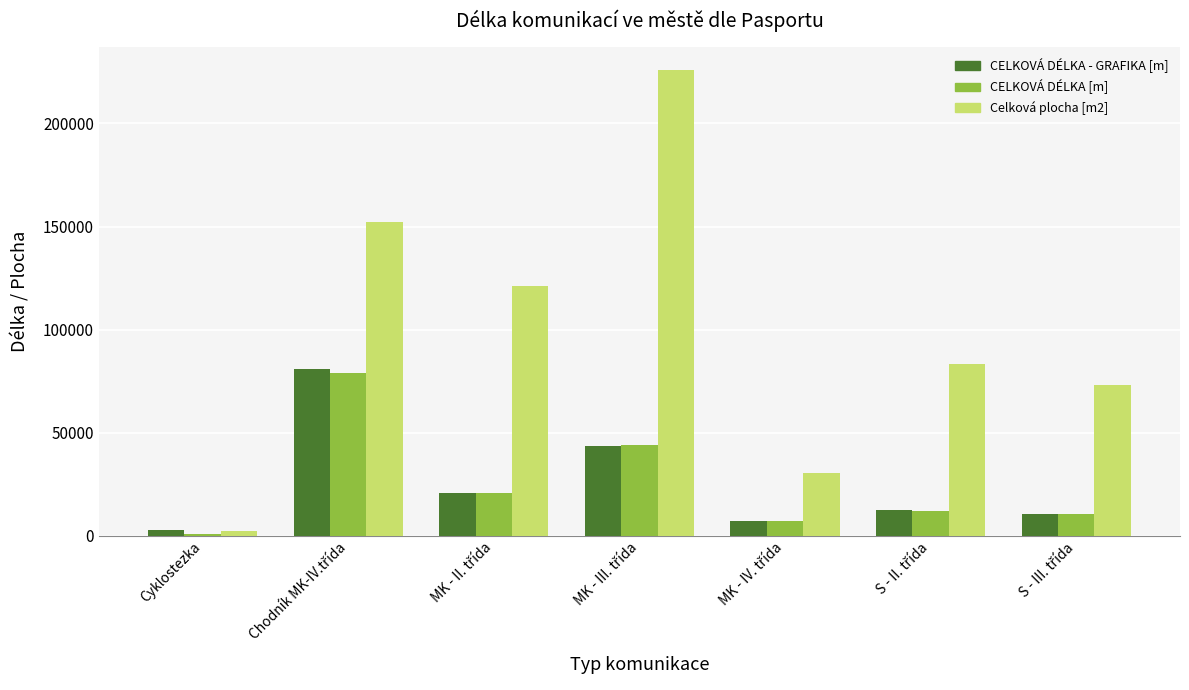

At how many categories does at least one series exceed 101564?

3